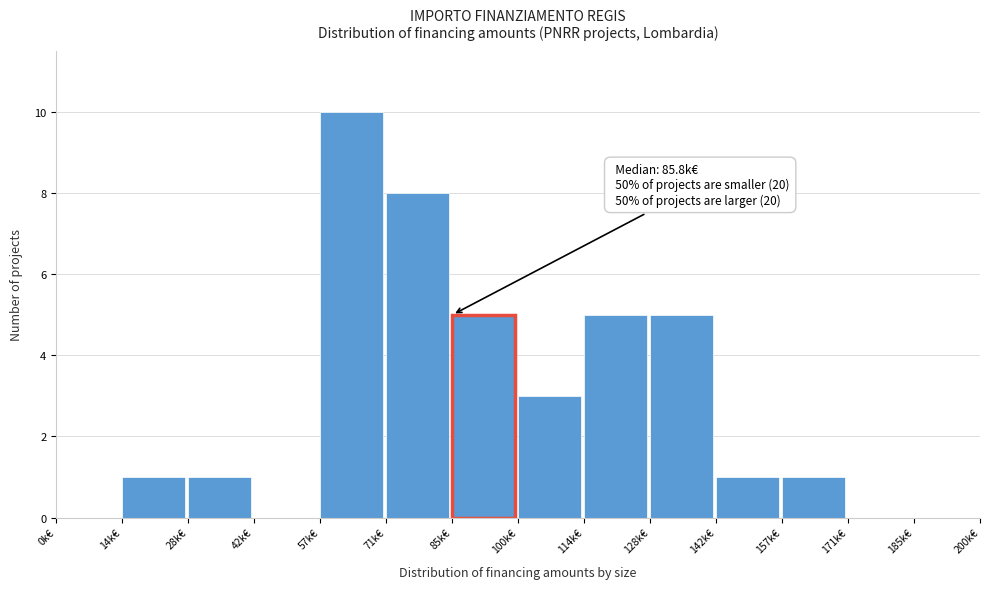

Reading left to right, what are all the values shown in this chart?

0k€=0	14k€=1	28k€=1	42k€=0	57k€=10	71k€=8	85k€=5	100k€=3	114k€=5	128k€=5	142k€=1	157k€=1	171k€=0	185k€=0